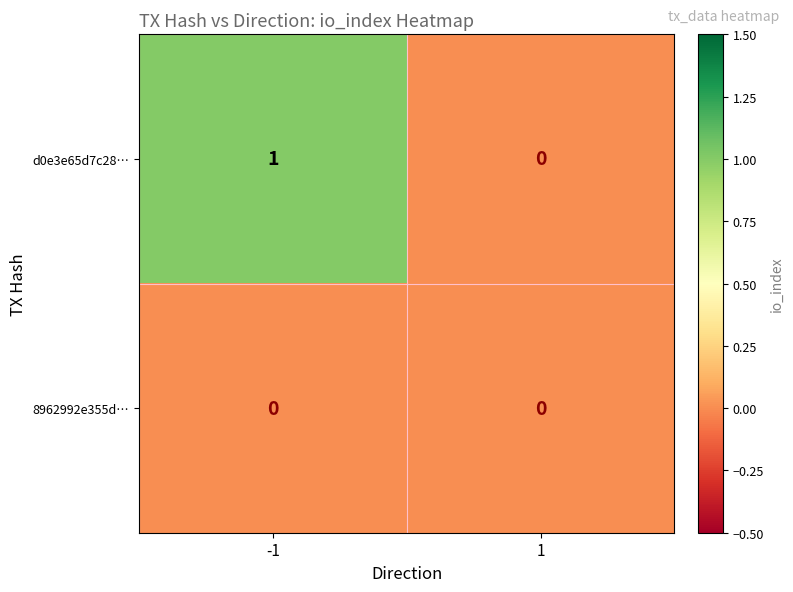

Count the number of categories in the chart.

2